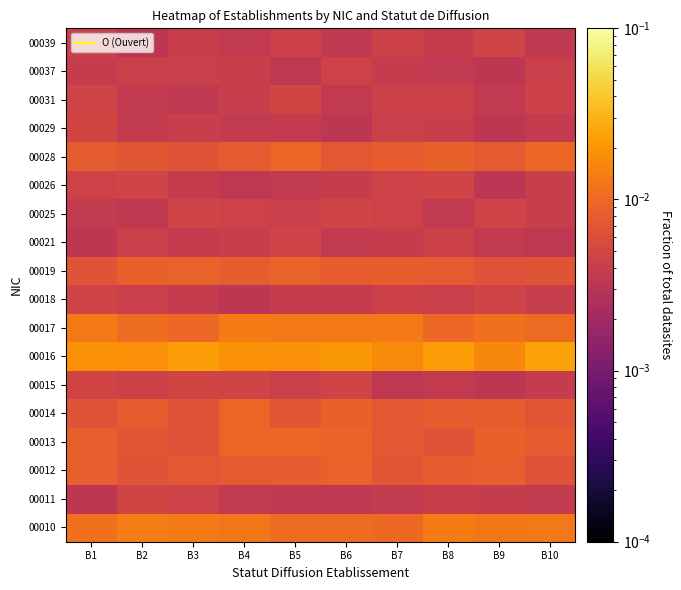

At which category does the chart reach its peak across all series?

B10